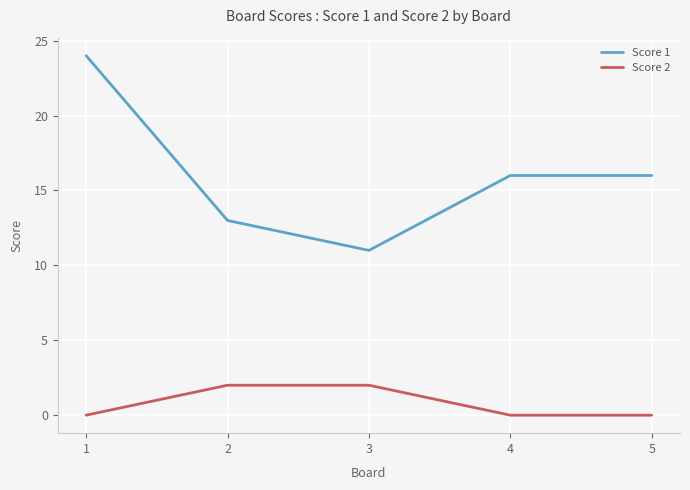

True or false: Score 1 and Score 2 intersect in this chart.

False